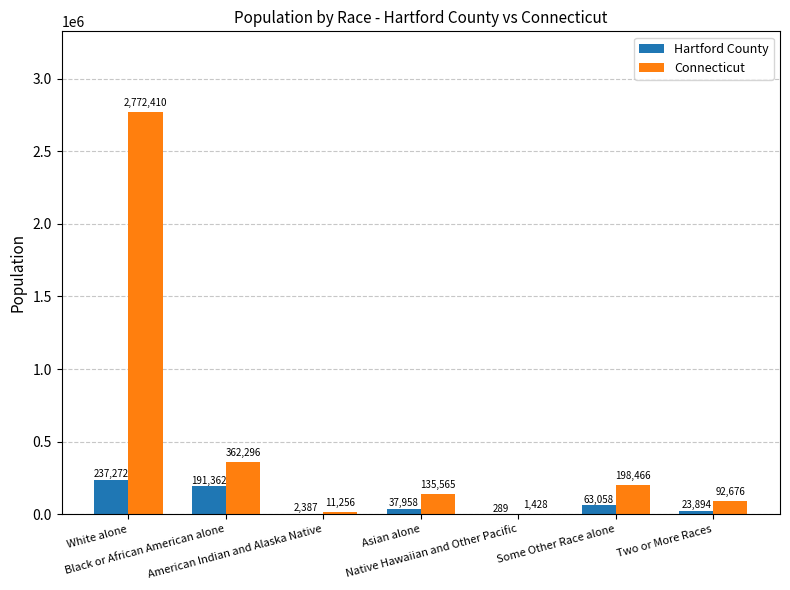

What is the sum of all Connecticut values?

3574097